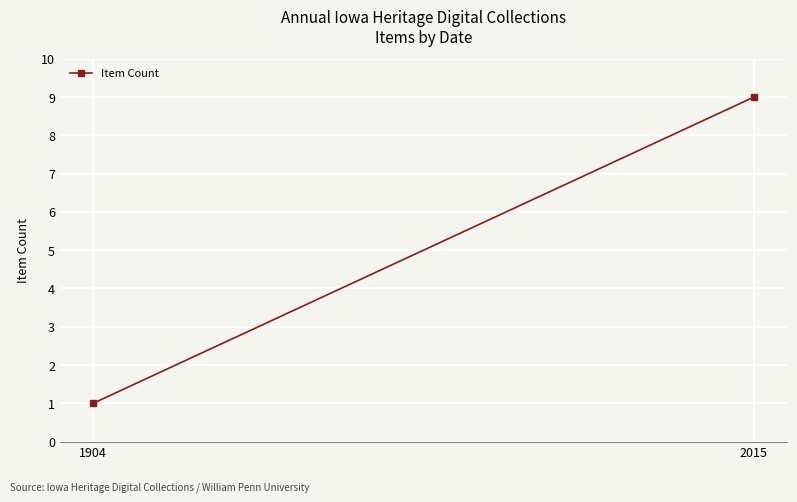

True or false: the data shows 0 at 1904.

False